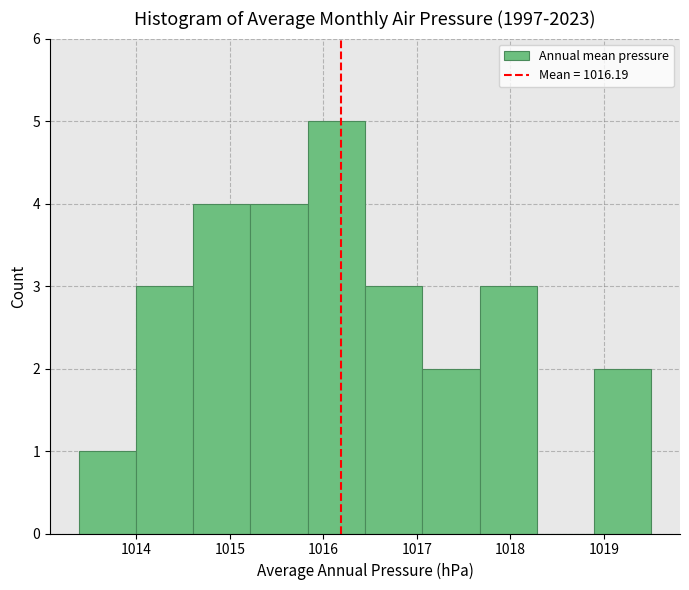

Reading left to right, list every bar in this chart as the range it spans on the x-axis followed by its height. Neither the bar edges nor the heights are printed on the chart, so give them approximately, as read against the axes.

1013.4 to 1014.0: 1
1014.0 to 1014.6: 3
1014.6 to 1015.2: 4
1015.2 to 1015.8: 4
1015.8 to 1016.4: 5
1016.4 to 1017.1: 3
1017.1 to 1017.7: 2
1017.7 to 1018.3: 3
1018.3 to 1018.9: 0
1018.9 to 1019.5: 2